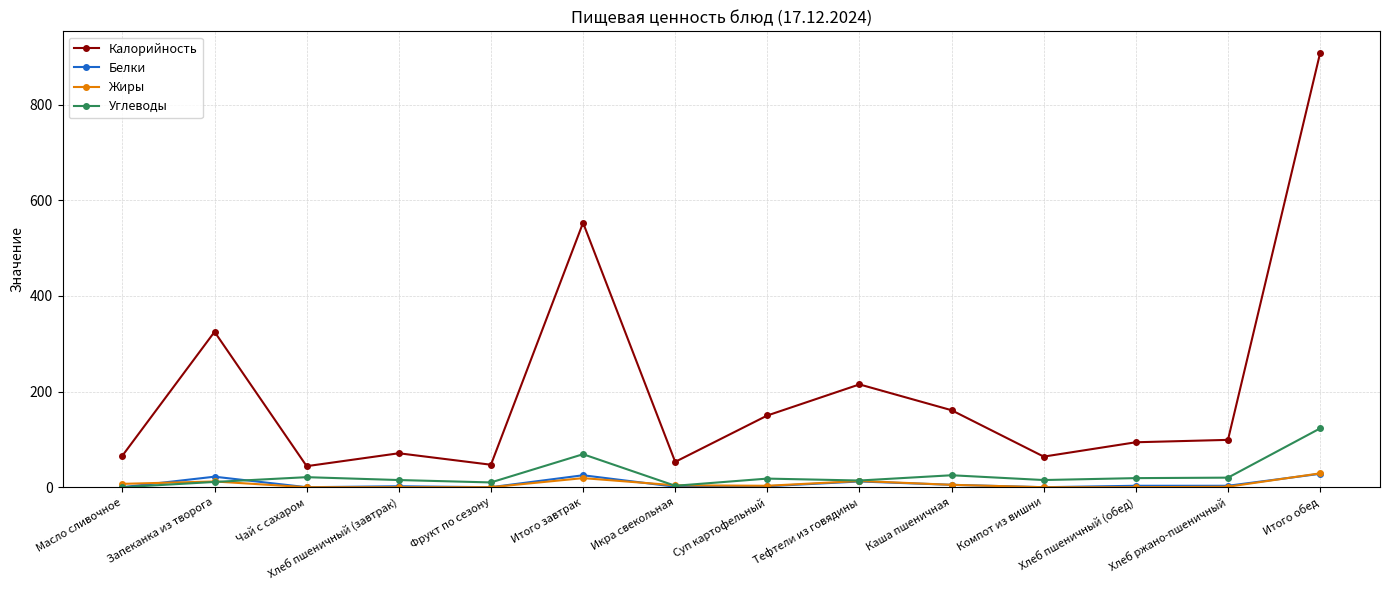

How many distinct data groups are displayed?

4